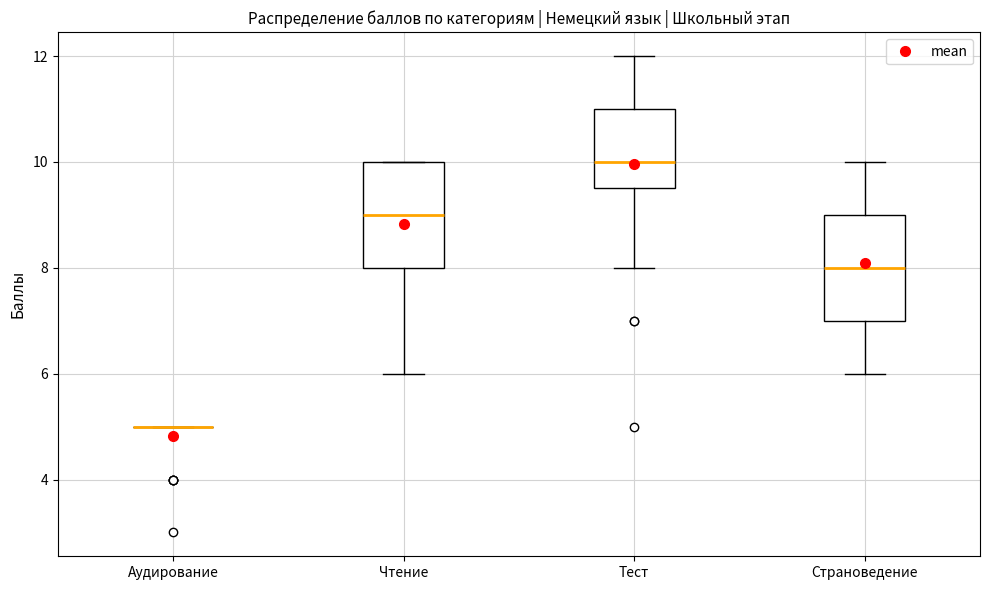

Reading left to right, read every box against the y-axis: the position of its median line, the range the box covers, and the ends of its whiskers. The values are not printed on the chart, so give them approximately, as read against the axis.

Аудирование: box collapsed to a line at 5.0, whiskers 5.0 to 5.0
Чтение: median 9.0, box 8.0 to 10.0, whiskers 6.0 to 10.0
Тест: median 10.0, box 9.6 to 11.0, whiskers 8.0 to 12.0
Страноведение: median 8.0, box 7.0 to 9.0, whiskers 6.0 to 10.0